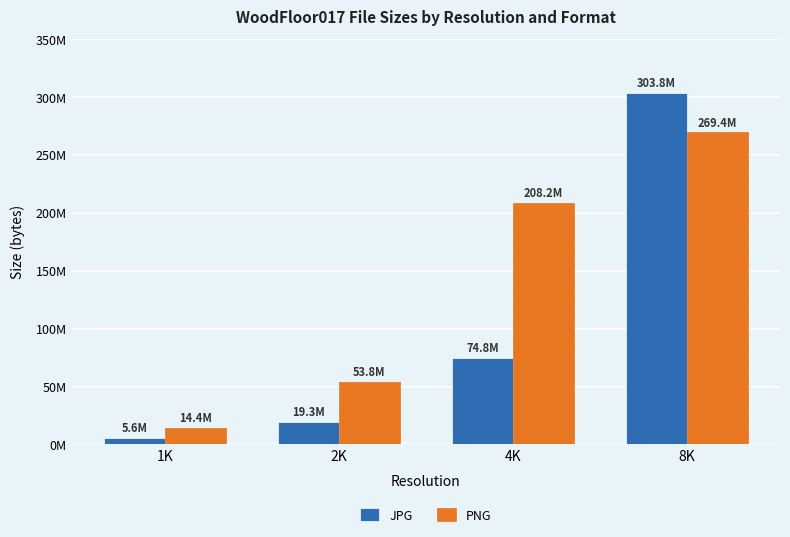

Reading left to right, list all the values displayed in this chart.

JPG: 1K=5587455	2K=19301685	4K=74783002	8K=303810190
PNG: 1K=14414353	2K=53796297	4K=208216192	8K=269430481